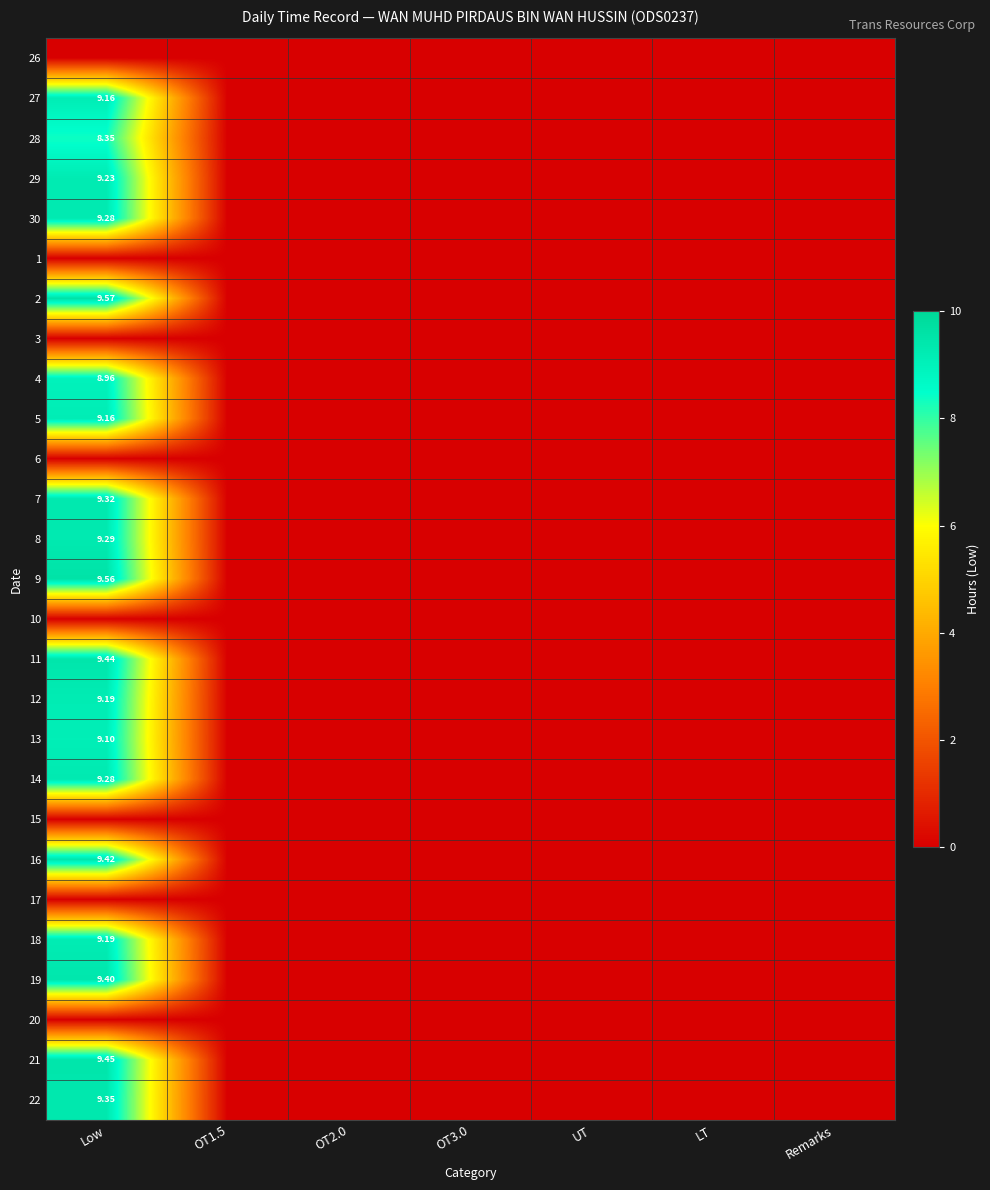

How many series are shown in this chart?

27